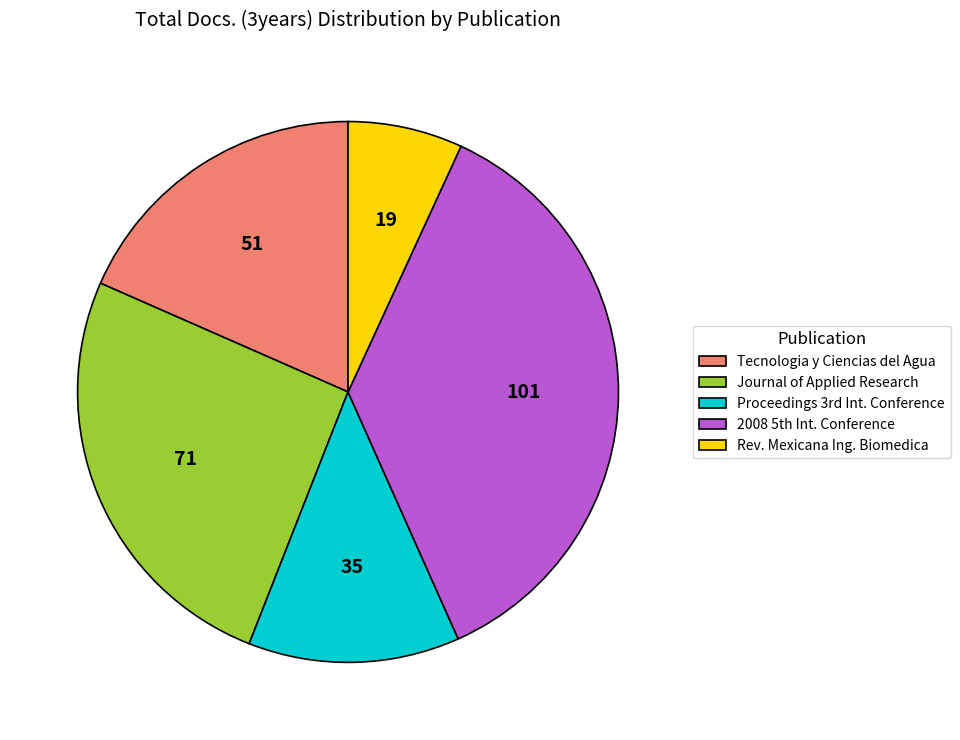

Rank the categories by value from lowest to highest.

Rev. Mexicana Ing. Biomedica, Proceedings 3rd Int. Conference, Tecnologia y Ciencias del Agua, Journal of Applied Research, 2008 5th Int. Conference